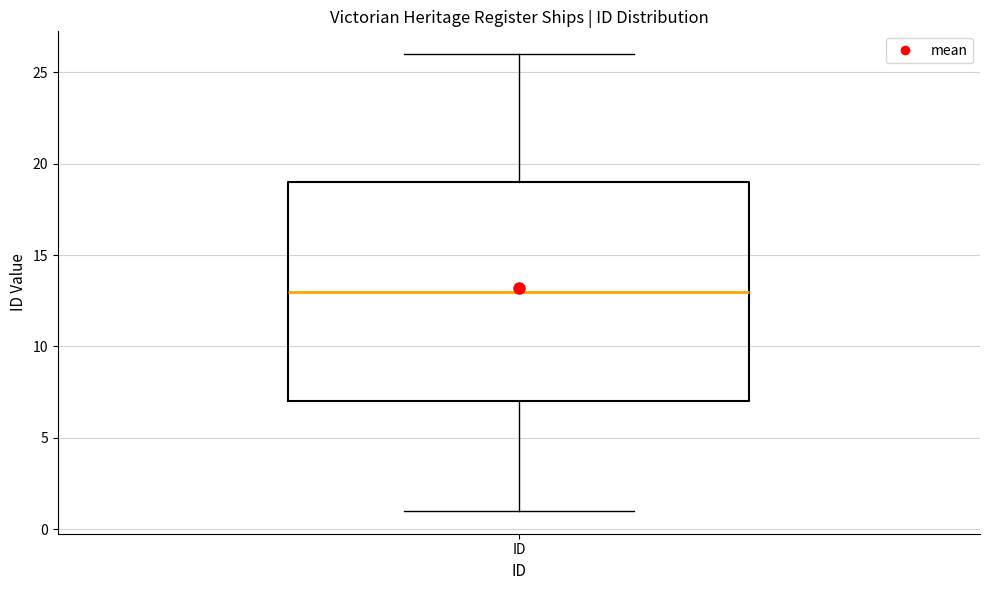

Transcribe this box plot: give where the median line is, the range the box spans, and where the two whiskers end, as read against the y-axis. The values are not printed on the chart, so give them approximately, as read against the axis.

median 13, box 7 to 19, whiskers 1 to 26